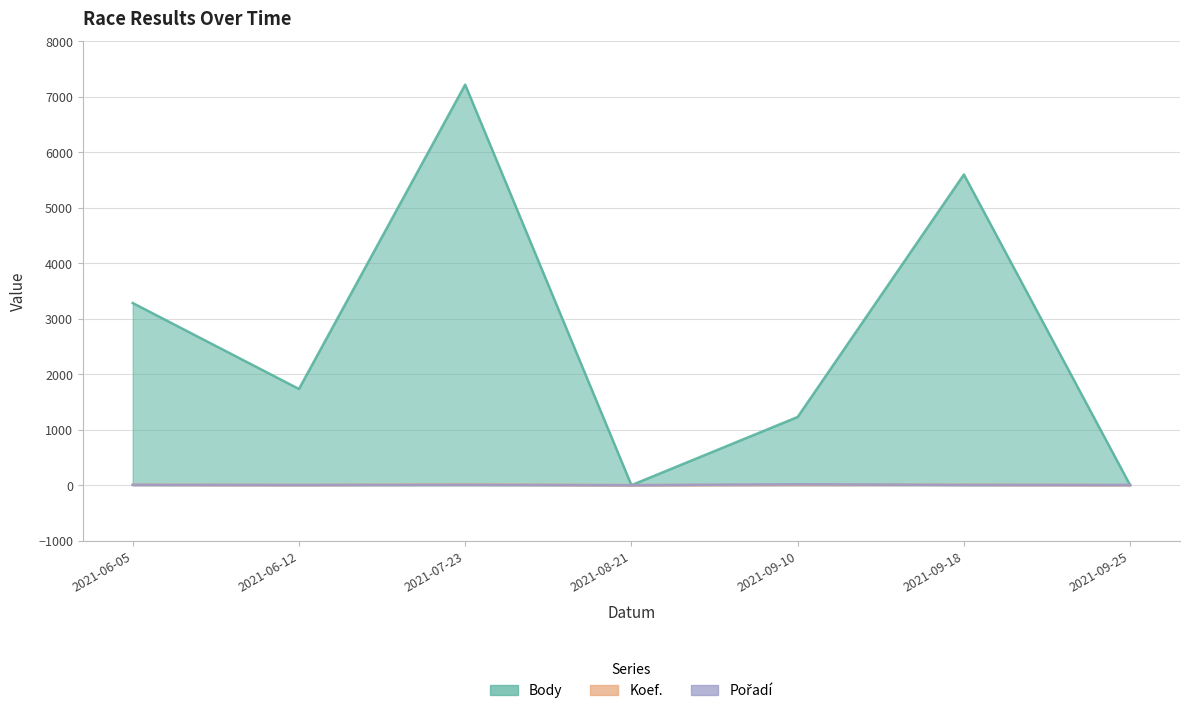

The value of Body at 2021-08-21 is 0. True or false?

True